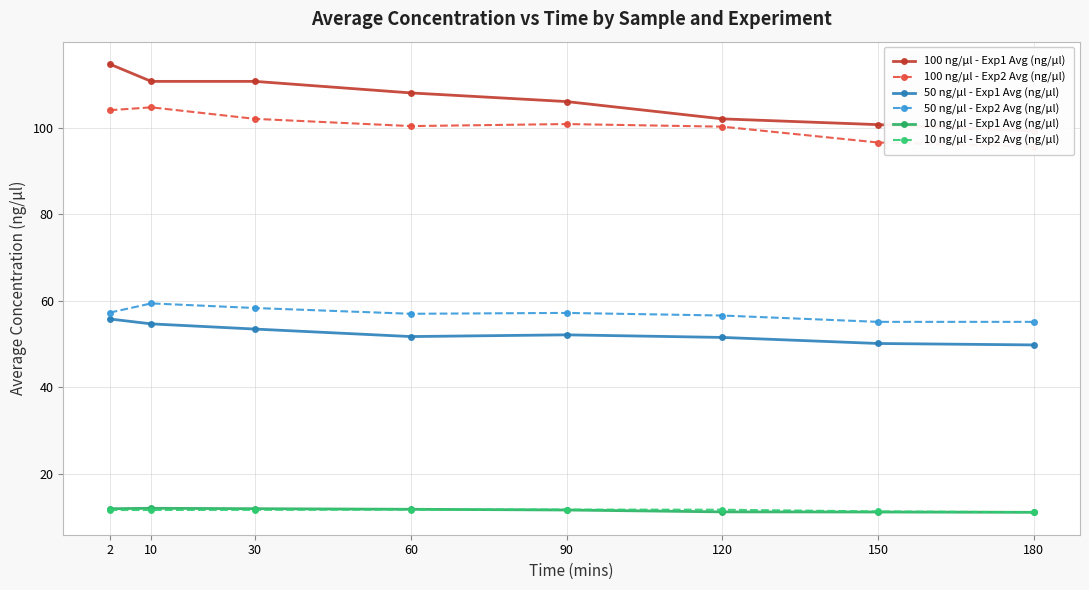

True or false: 10 ng/µl - Exp1 Avg (ng/µl) and 100 ng/µl - Exp2 Avg (ng/µl) cross at least once.

False